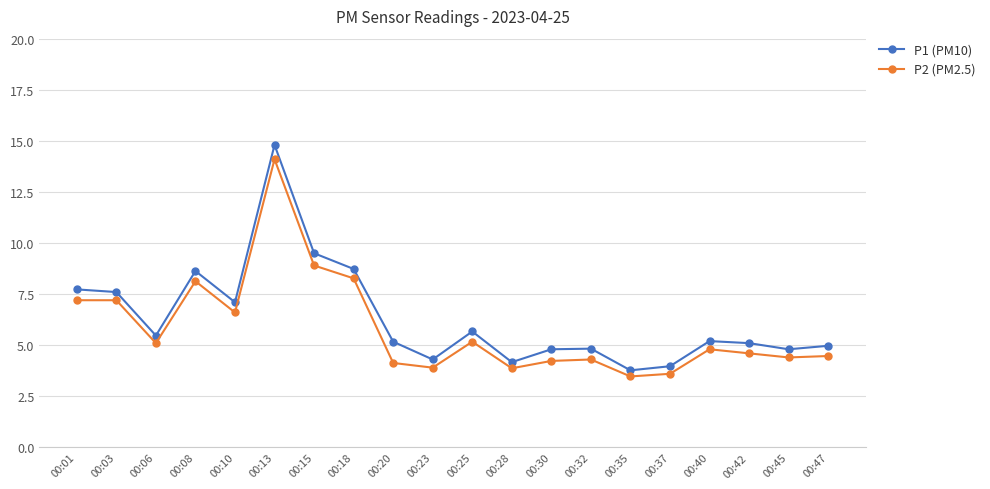

True or false: P1 (PM10) and P2 (PM2.5) intersect in this chart.

False